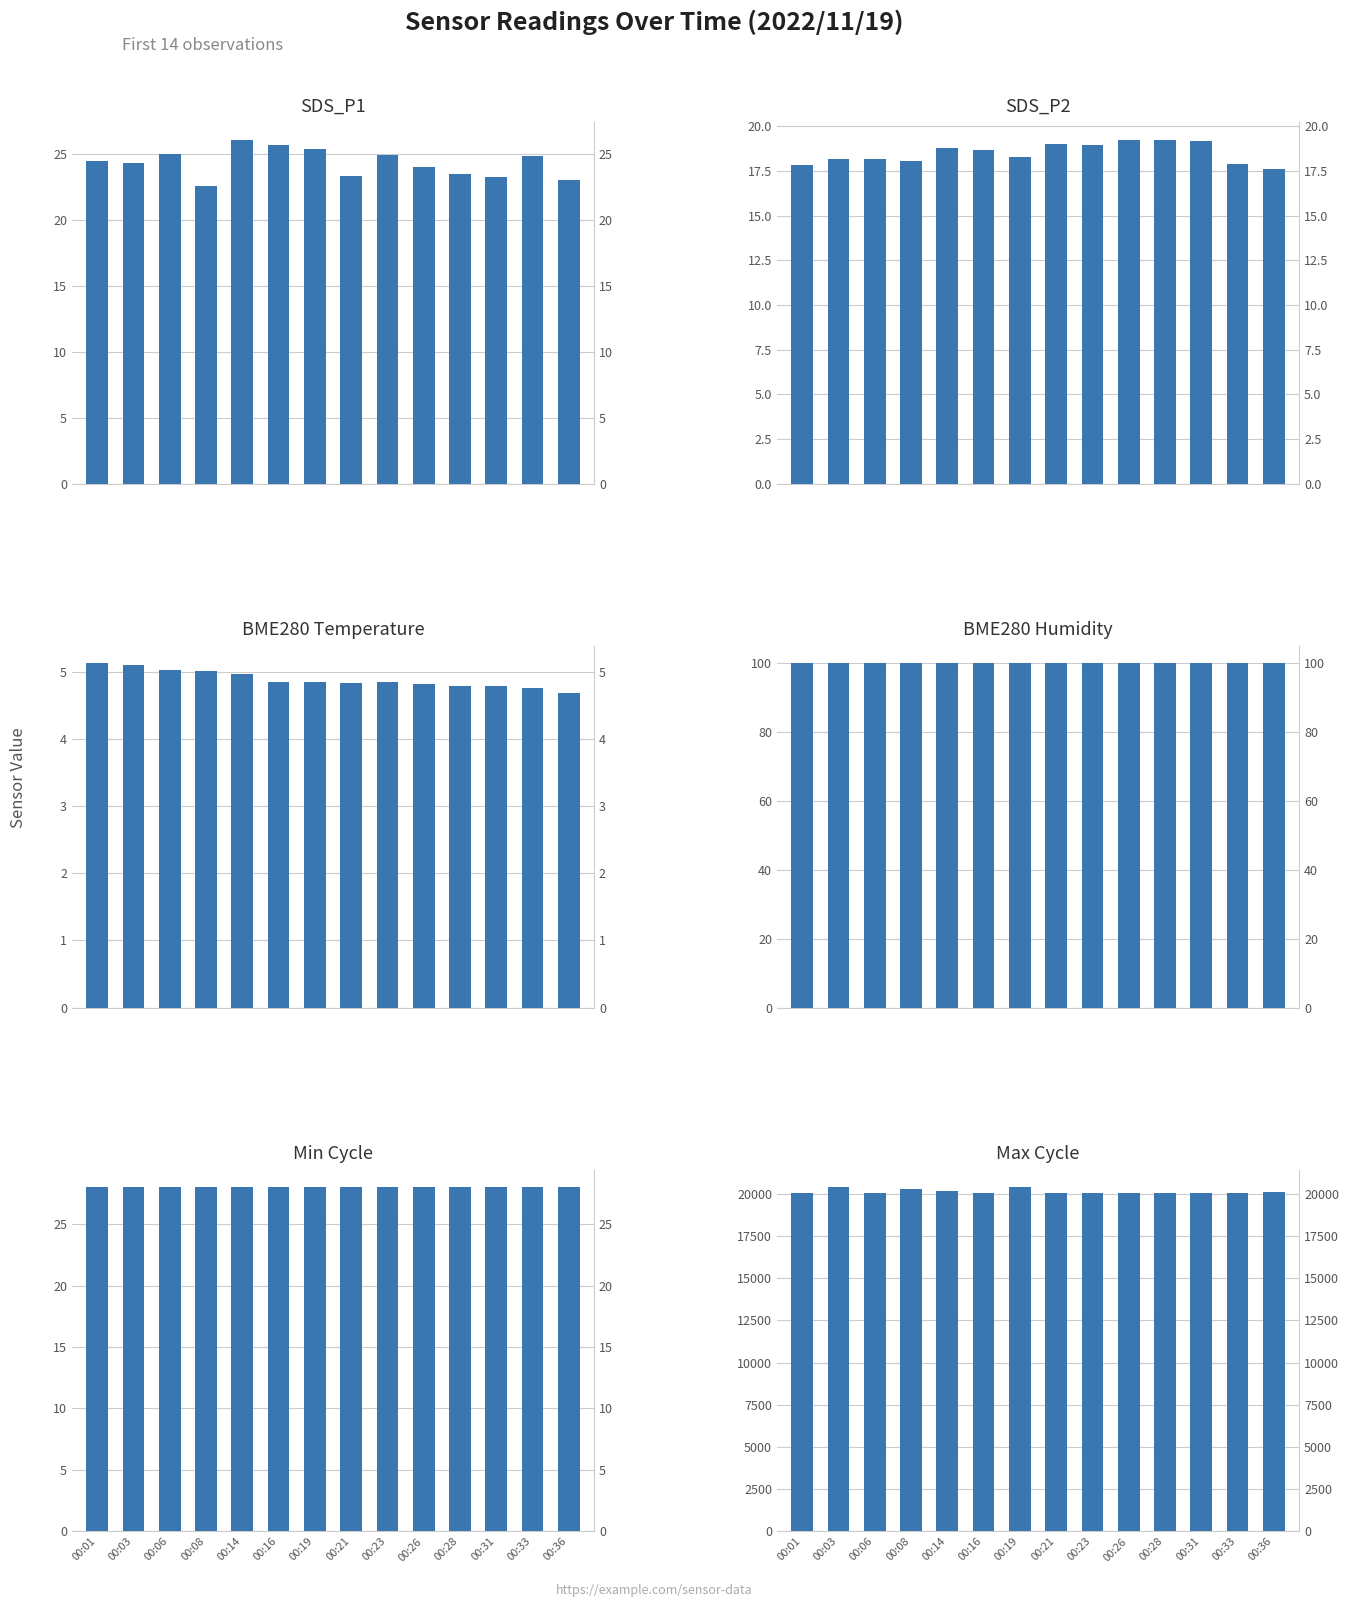

Which series has the largest range (max minus min)?

Max_cycle